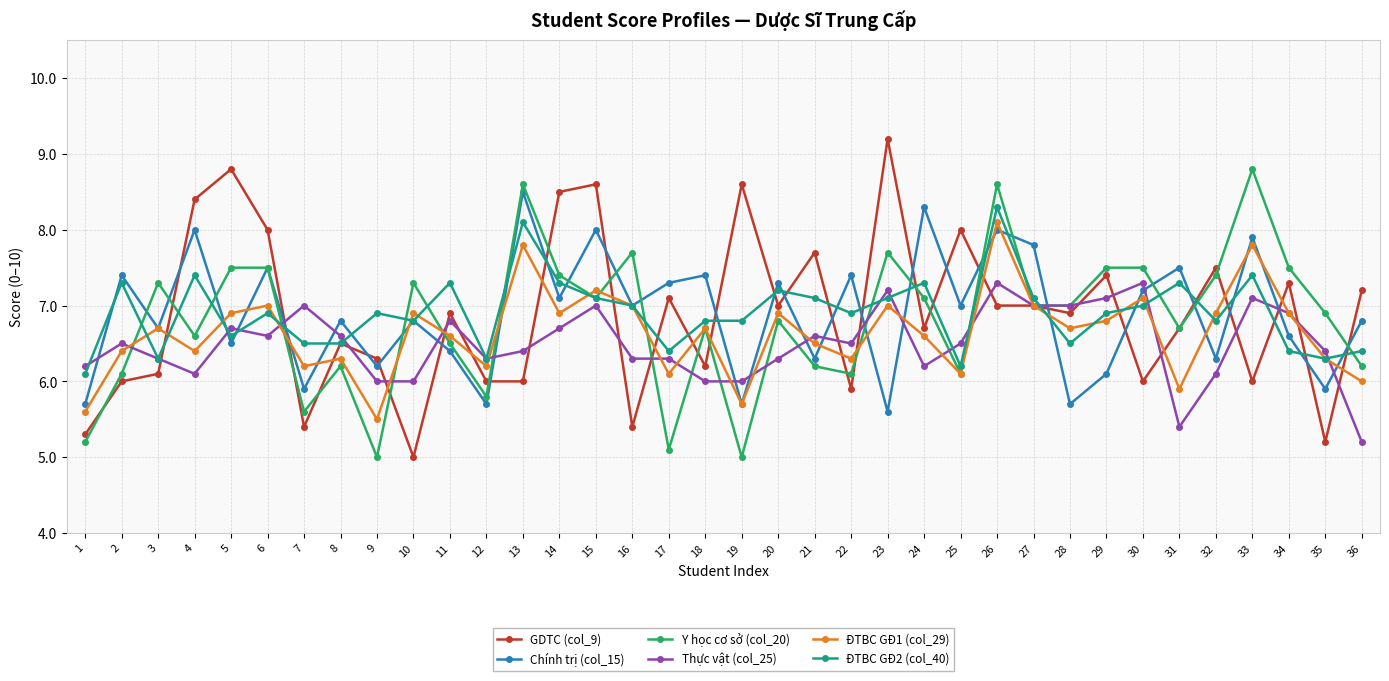

Between 11 and 14, which series saw the biggest shift?

GDTC (col_9)